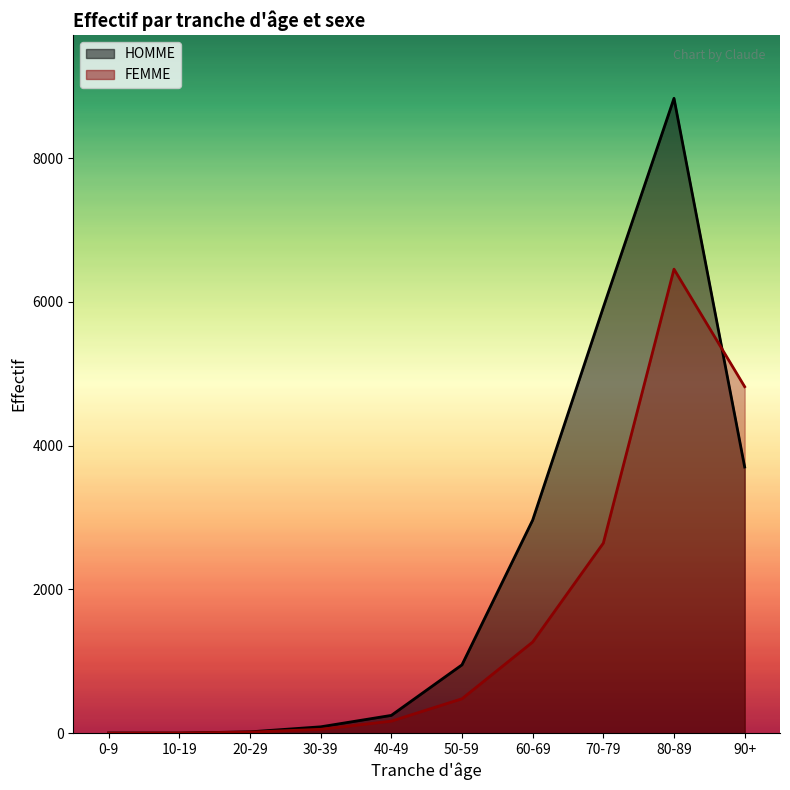

What is the label of the 4th point from the right?

60-69